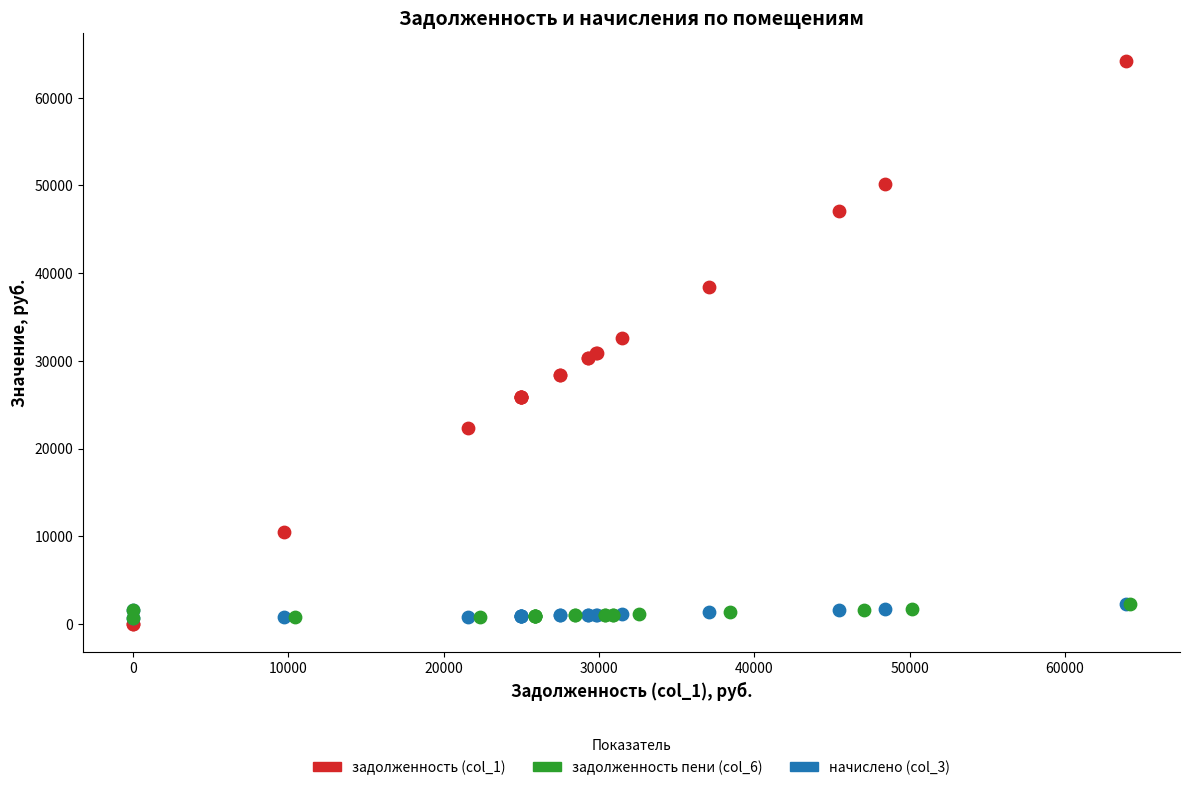

Which series contains the highest Y value?

задолженность (col_1)